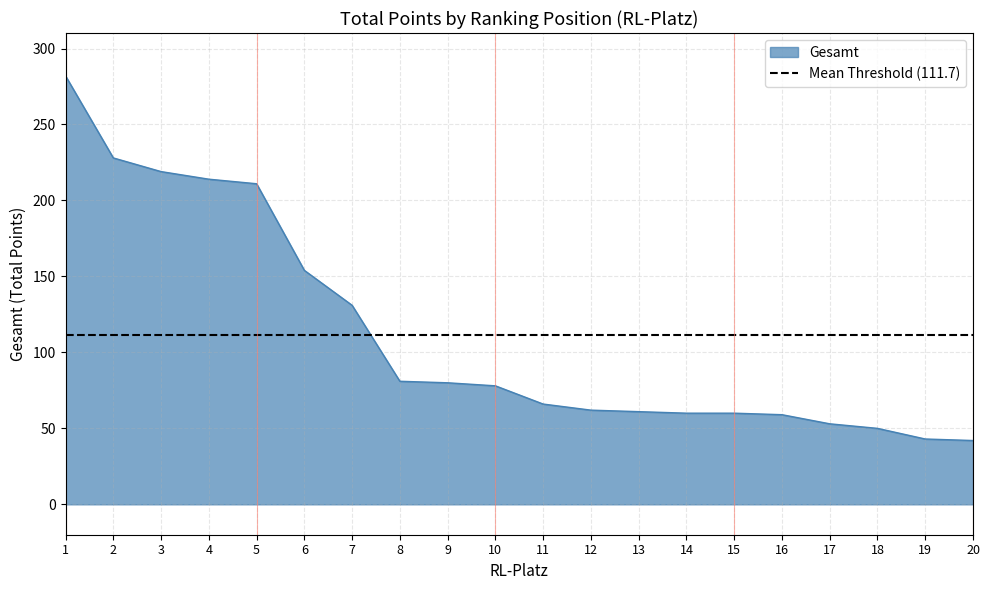

What is the difference between the second highest and second lowest values?

185